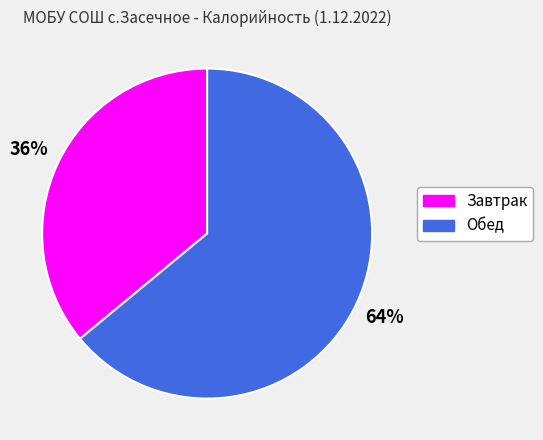

How many segments does this pie chart have?

2